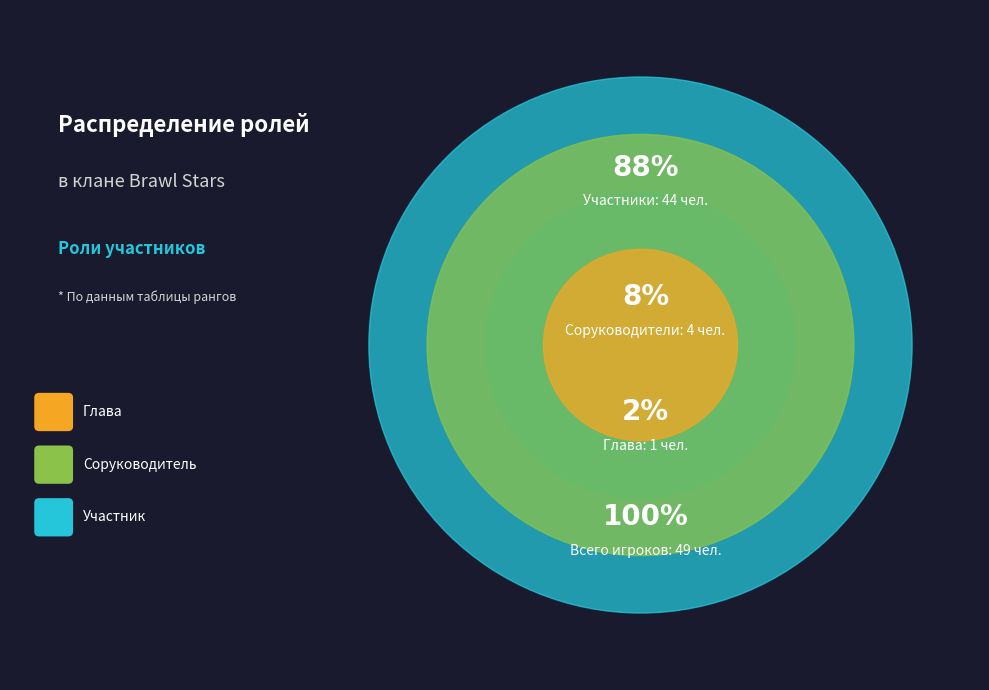

To the nearest percent, what percentage of the pie is Соруководитель?

8%